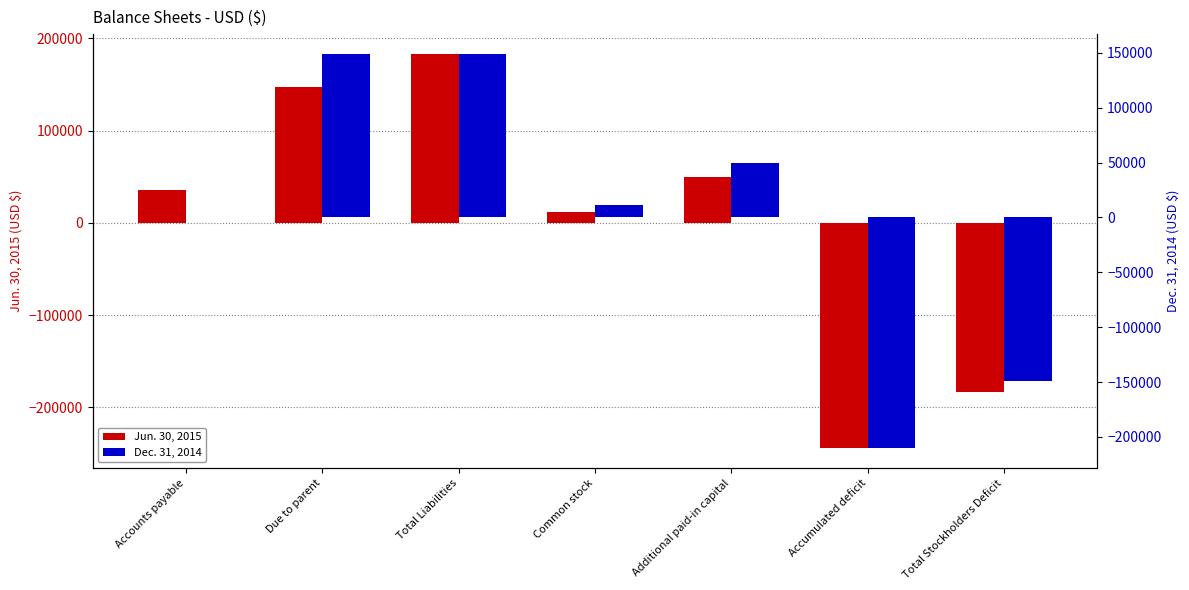

Which series has the largest total across all categories?

Jun. 30, 2015